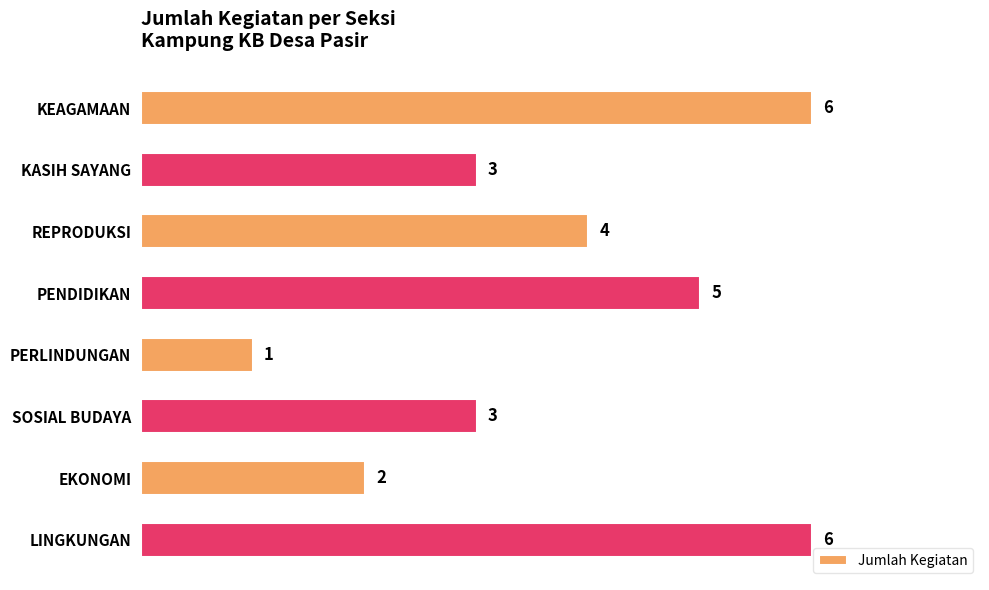

What is the change in value from KEAGAMAAN to EKONOMI?

-4